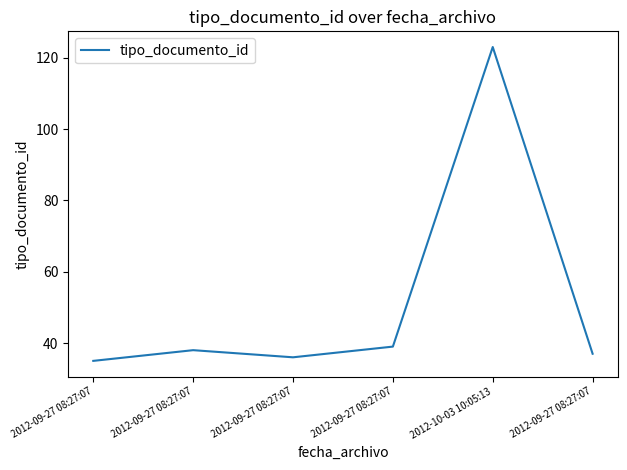

What is the label of the 2nd point from the right?

2012-10-03 10:05:13